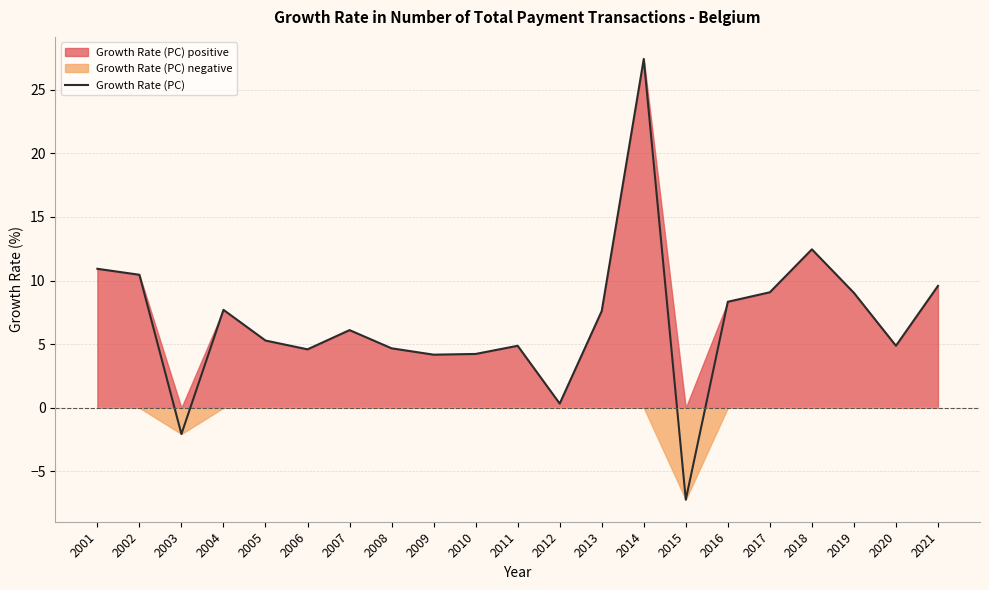

What is the approximate value at 2021?

9.6